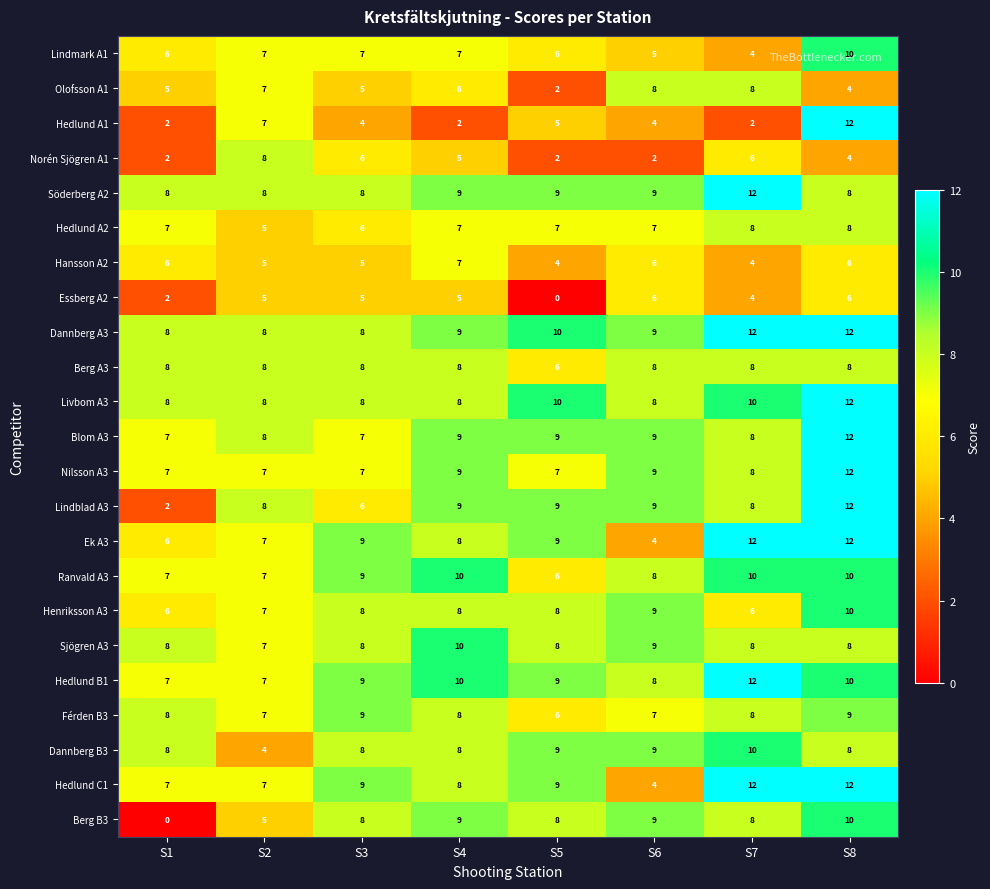

What is the lowest value of the Sjögren A3 series?

7